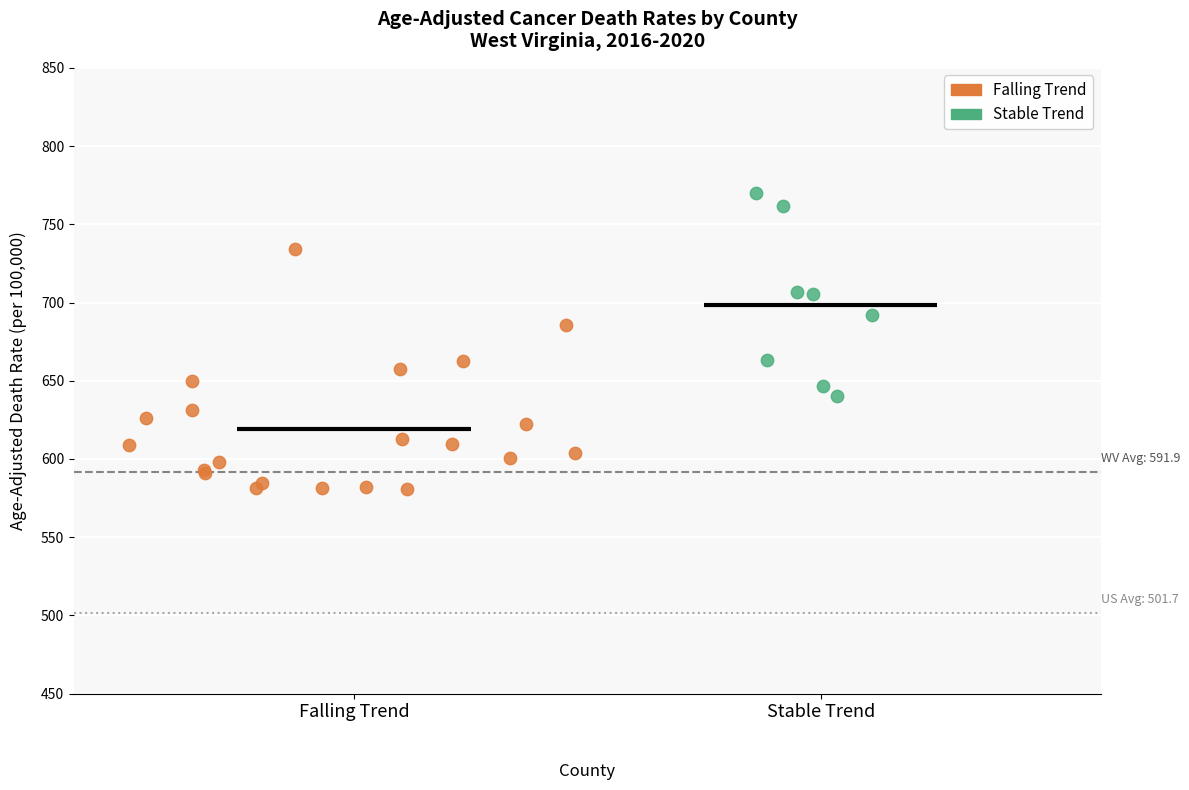

Which series has the largest Y range (max minus min)?

Falling Trend